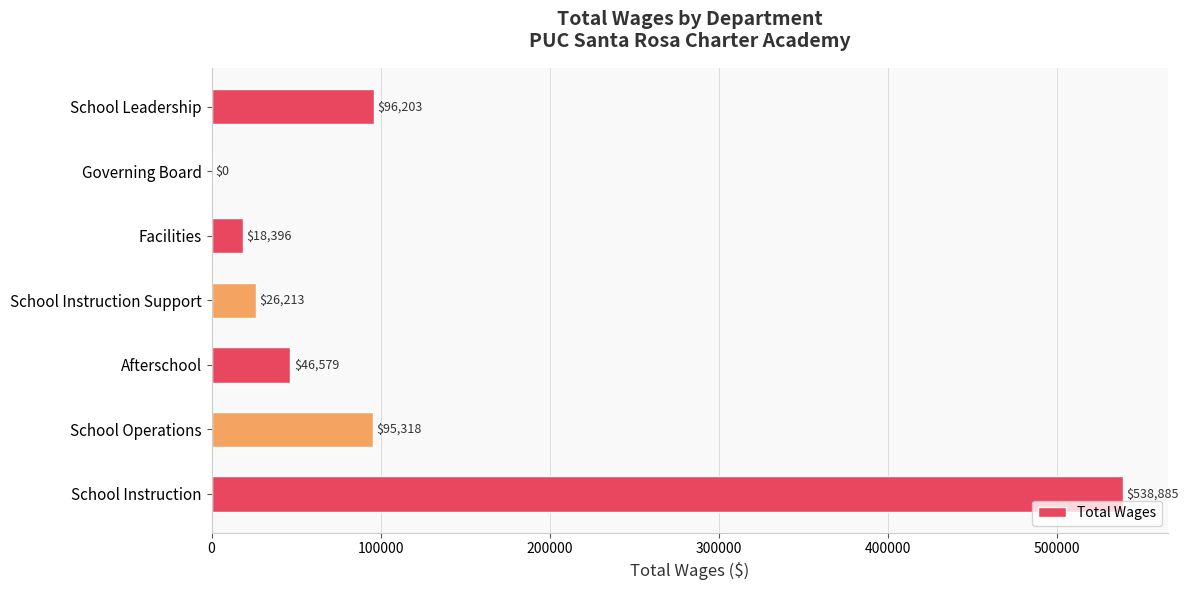

True or false: the data shows 773731 at School Instruction.

False